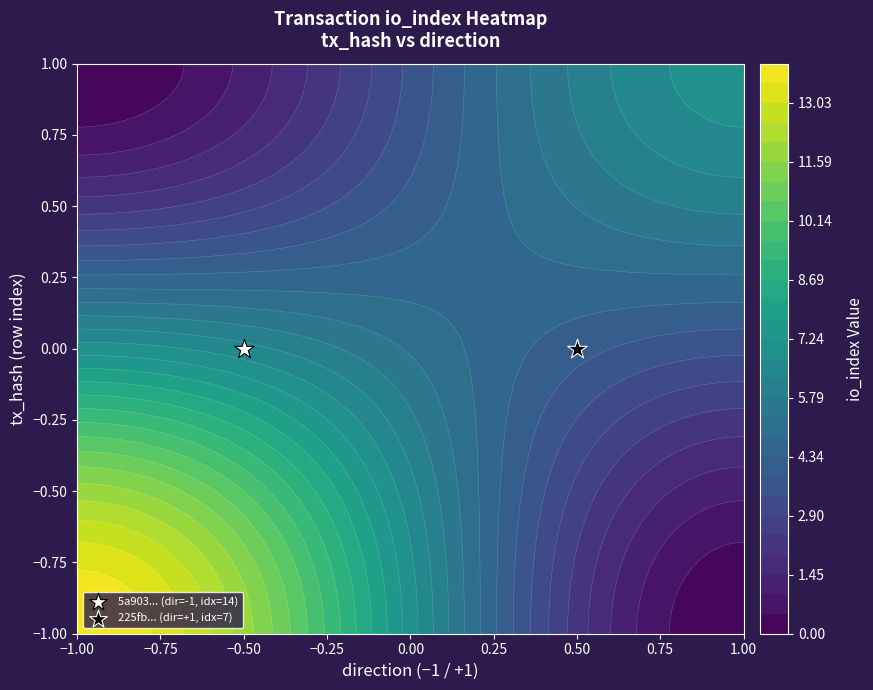

Is the value of 225fb9926d106d1b1f5db3cb6affd41886f2c7e at io_index greater than the value of 5a903affa0921b05358fc9870f699c64e800694 at io_index?

No